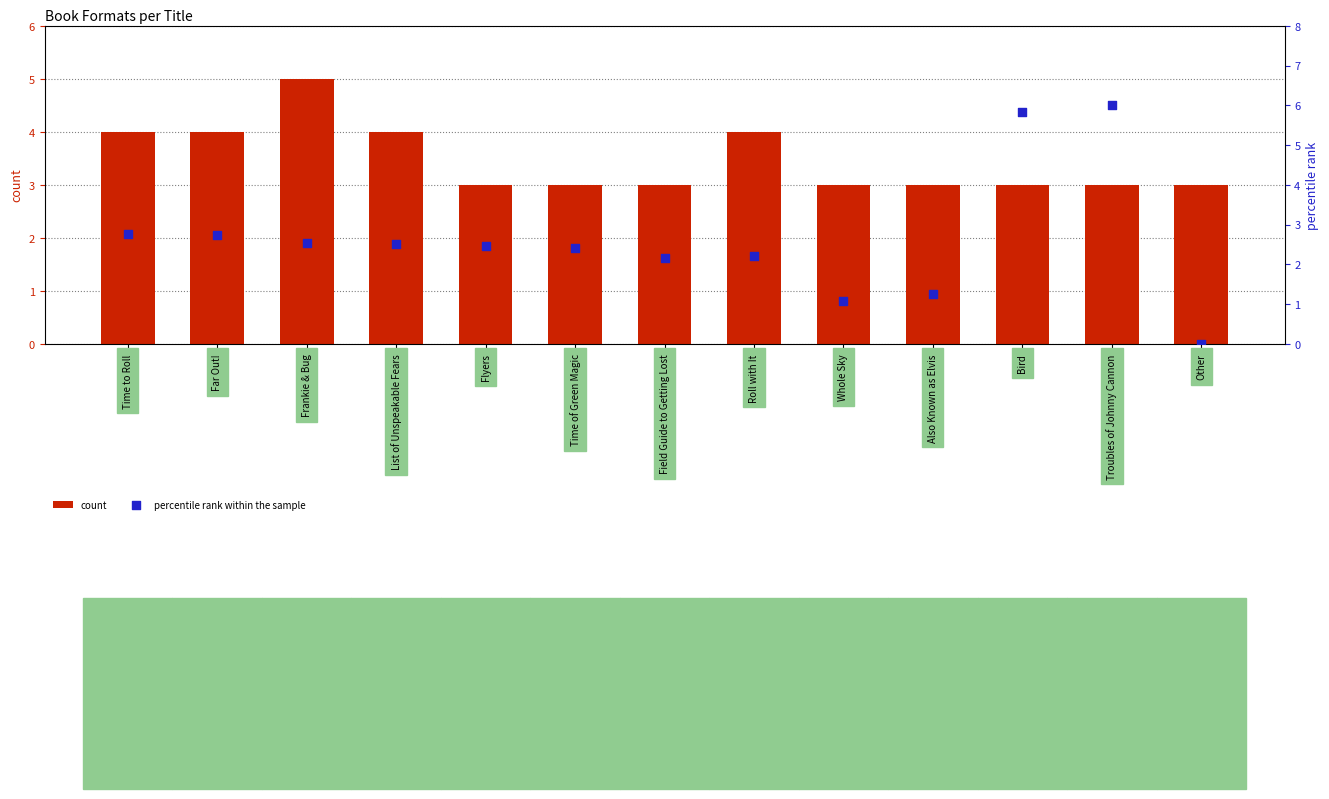

At which category is the sum across all series the highest?

Troubles of Johnny Cannon